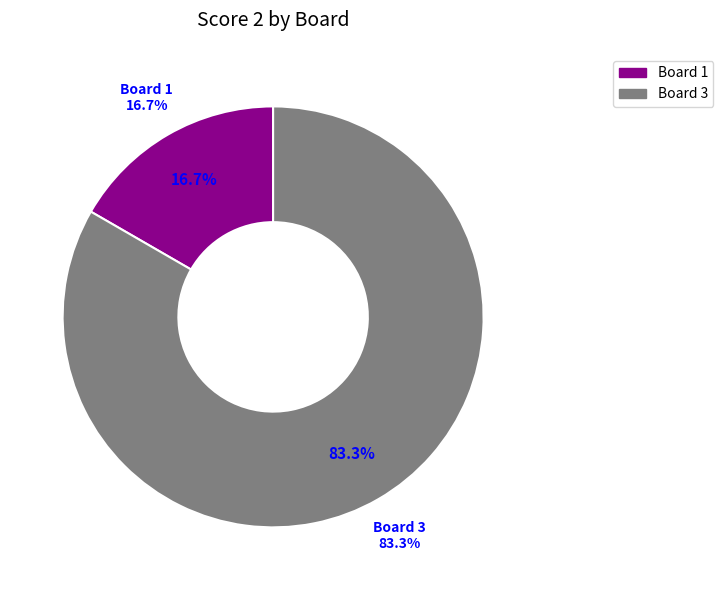

The Board 1 slice represents 17% of the pie. True or false?

True